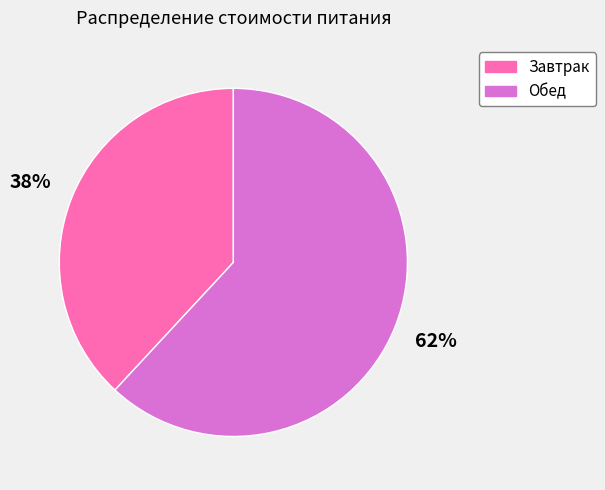

Is it true that Обед is 72% of the pie?

False